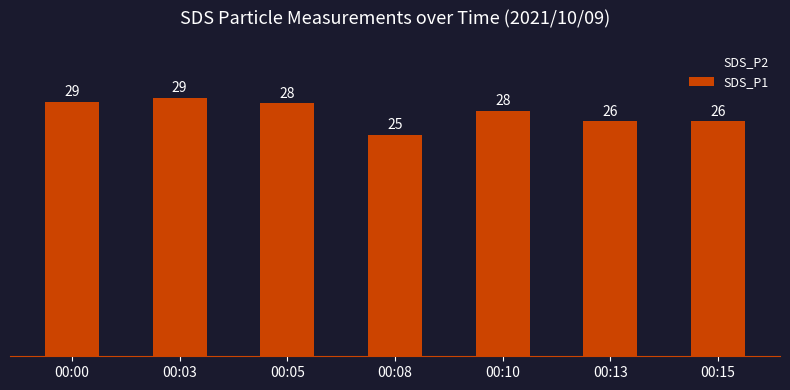

Reading left to right, list all the values displayed in this chart.

SDS_P2: 17.1	16.7	16.0	15.8	16.2	15.6	15.9
SDS_P1: 28.6	29.1	28.4	24.9	27.6	26.4	26.4